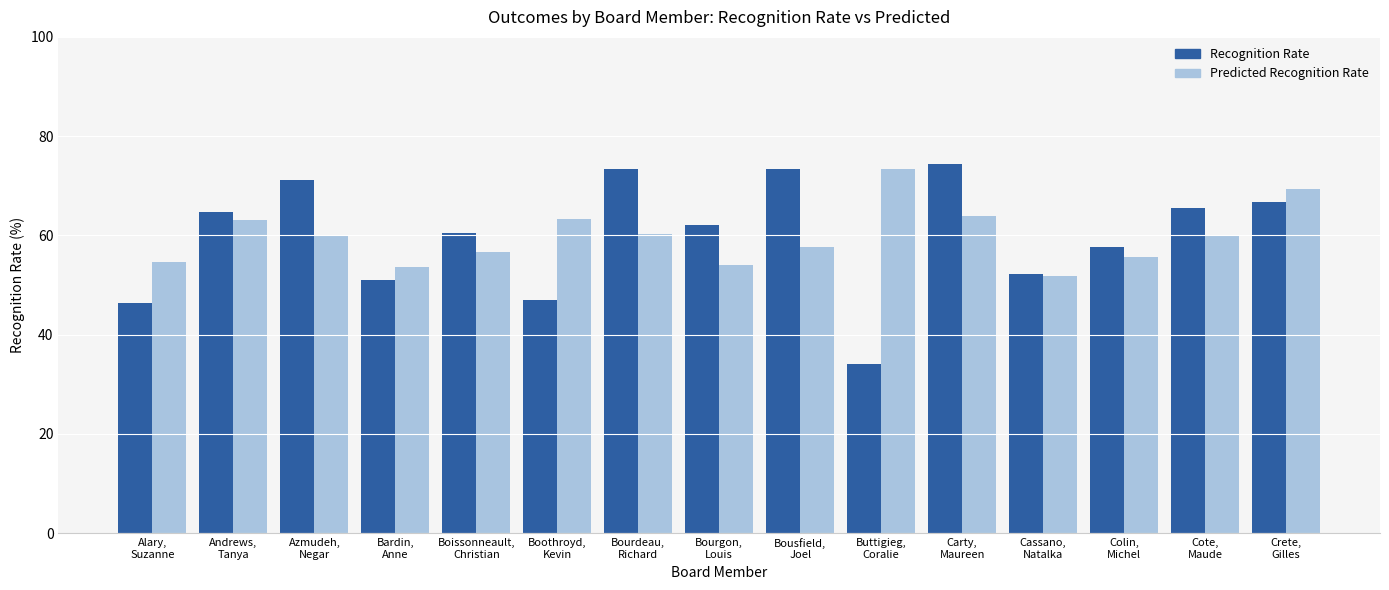

What is the maximum value shown in the chart?

74.3